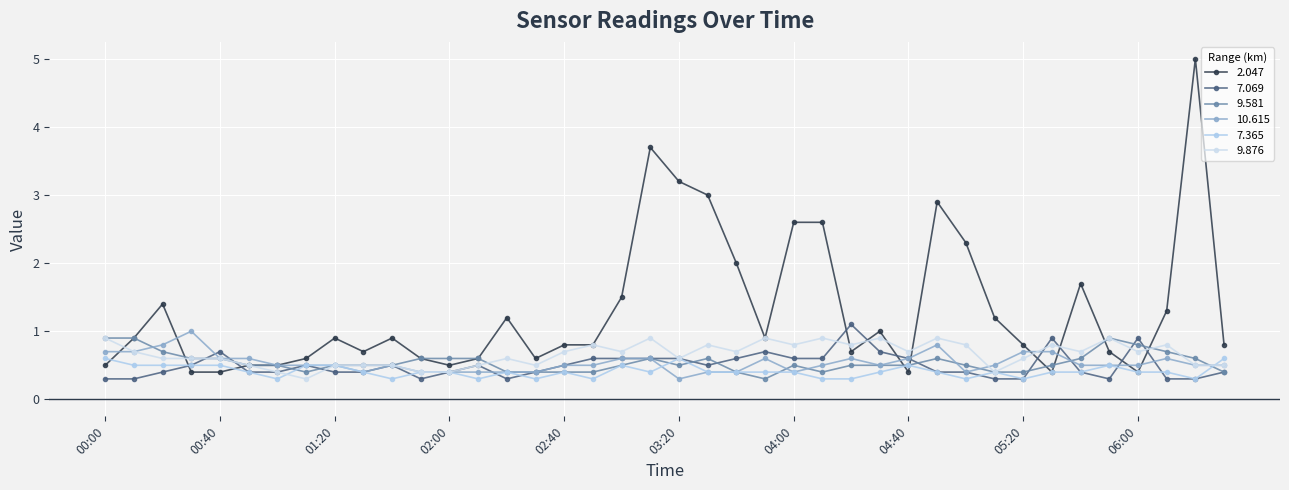

What is the maximum value shown in the chart?

5.0